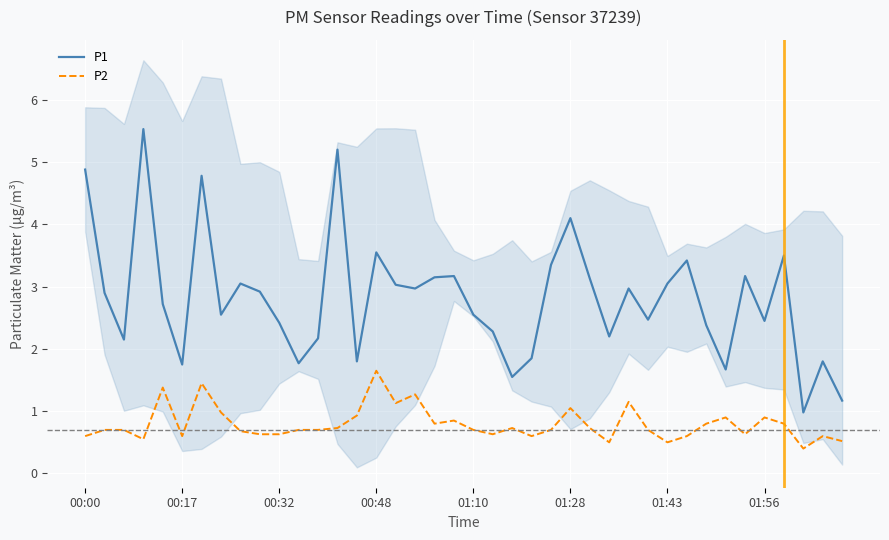

Which series has the largest range (max minus min)?

P1